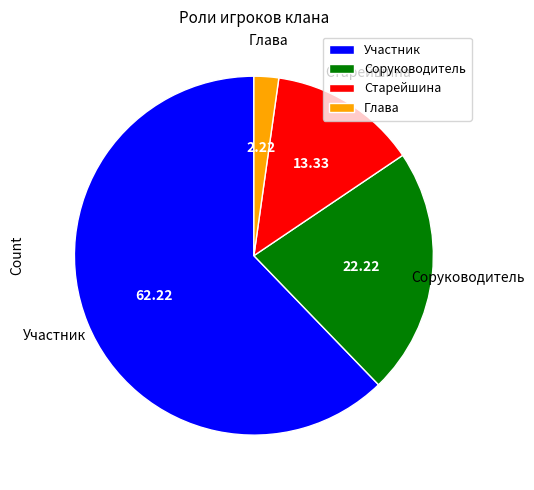

How many slices are in this pie chart?

4